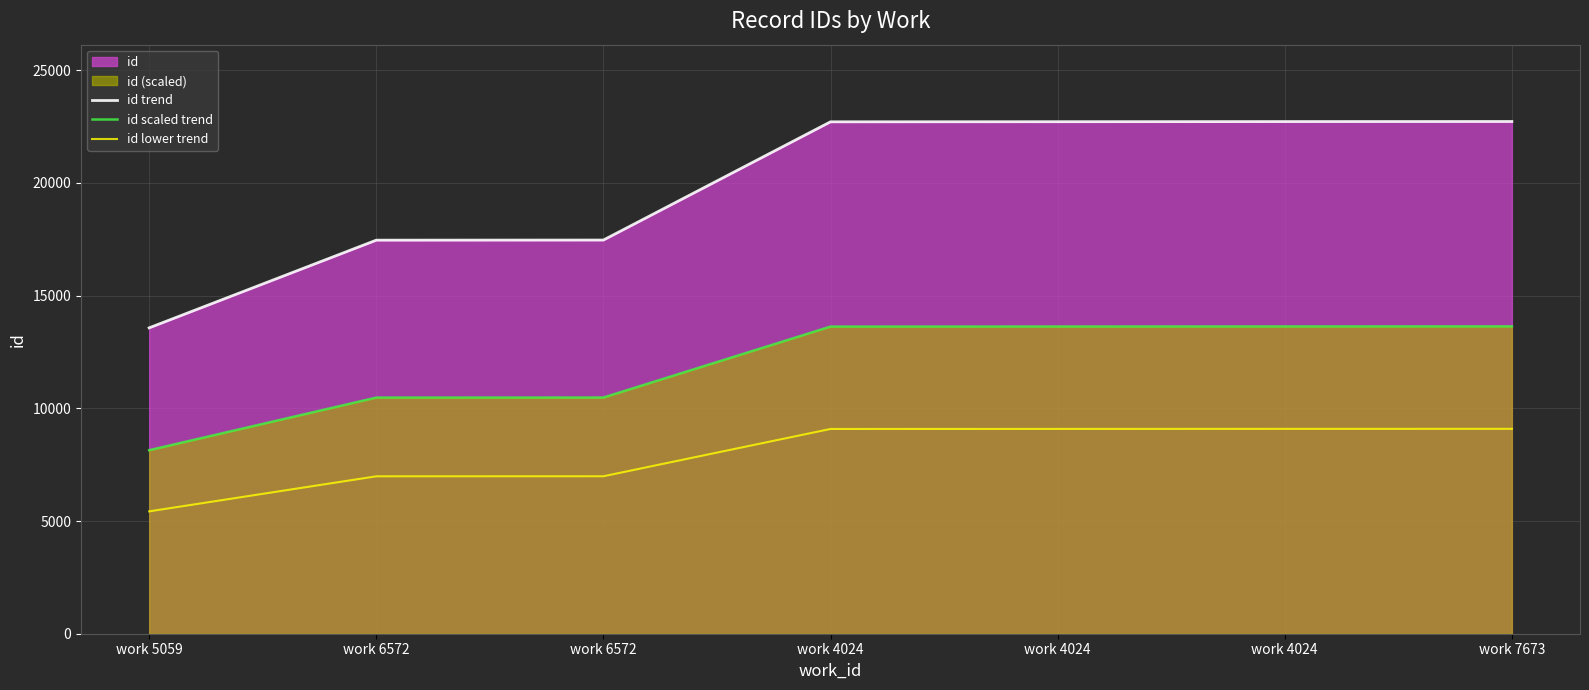

True or false: id scaled trend has a value of 9268.0 at work 7673.

False